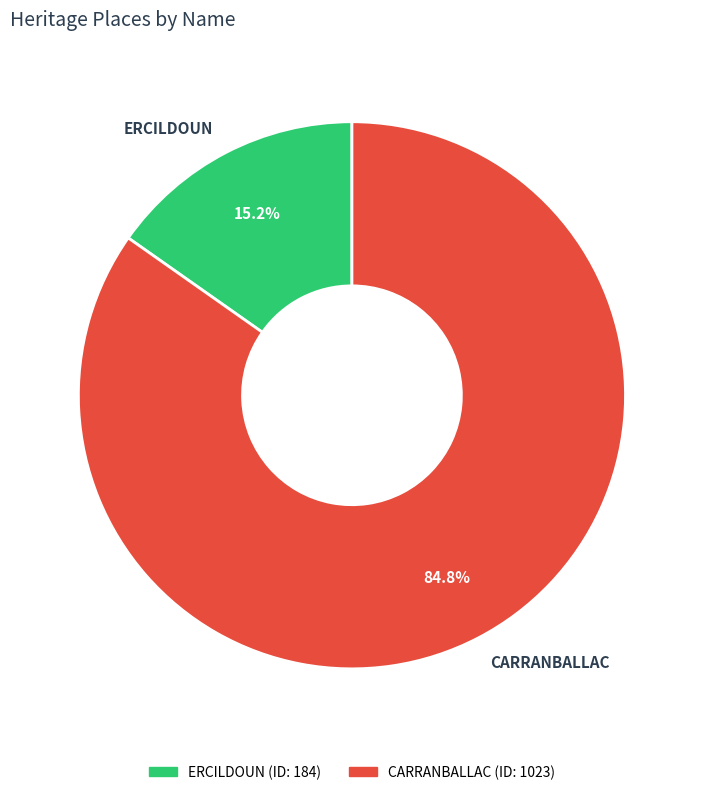

Rank the categories by value from highest to lowest.

CARRANBALLAC, ERCILDOUN